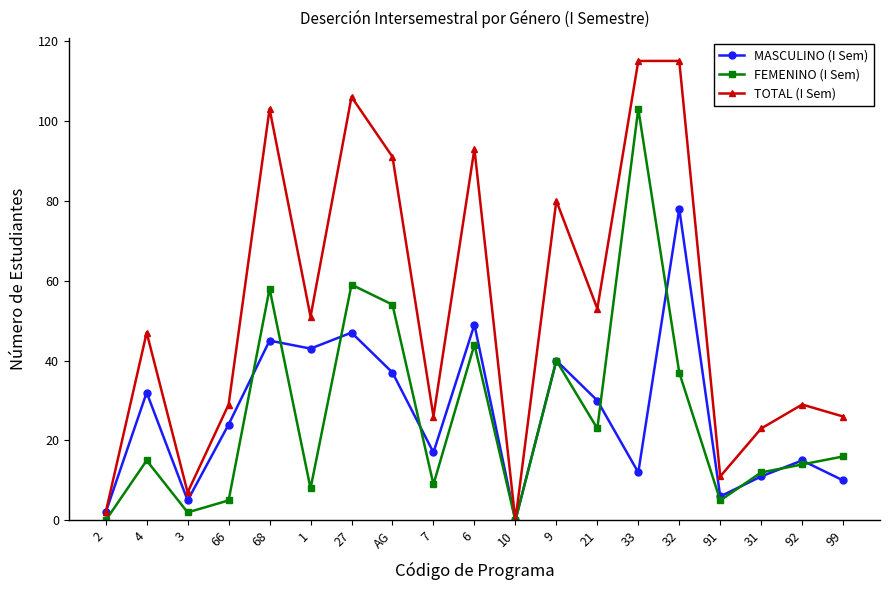

Does the chart have visible grid lines?

No